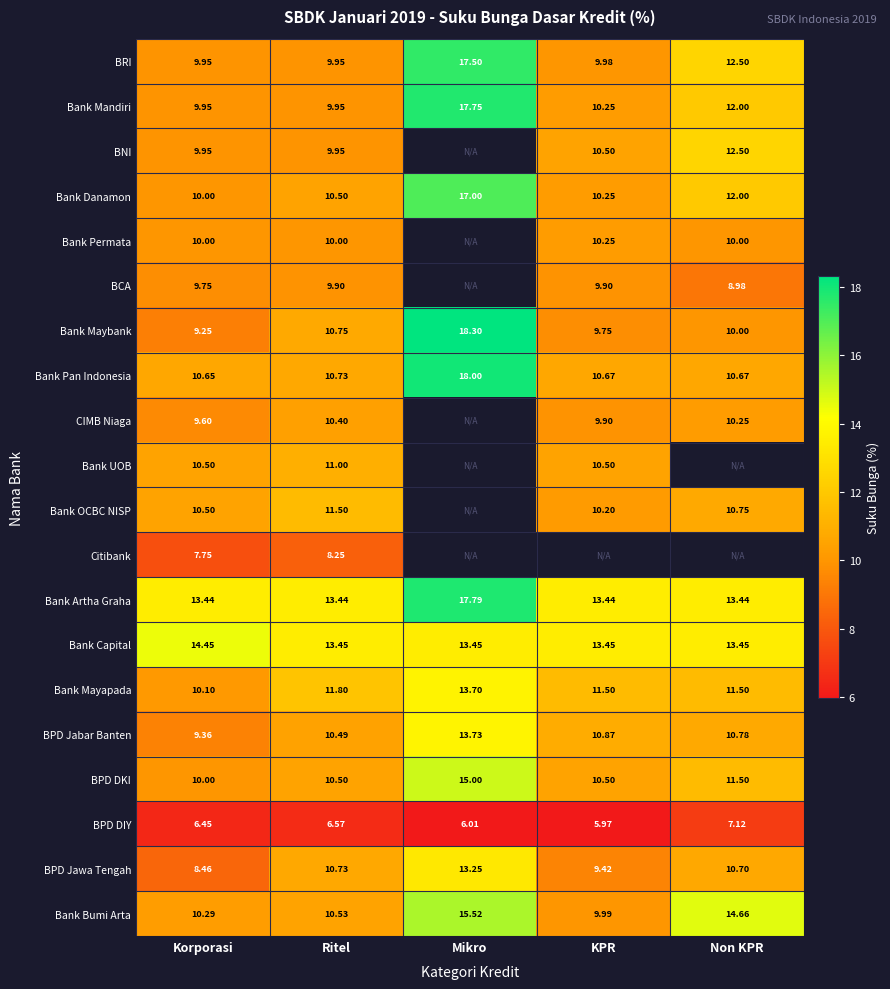

At which label does Bank Maybank first exceed 10?

Ritel